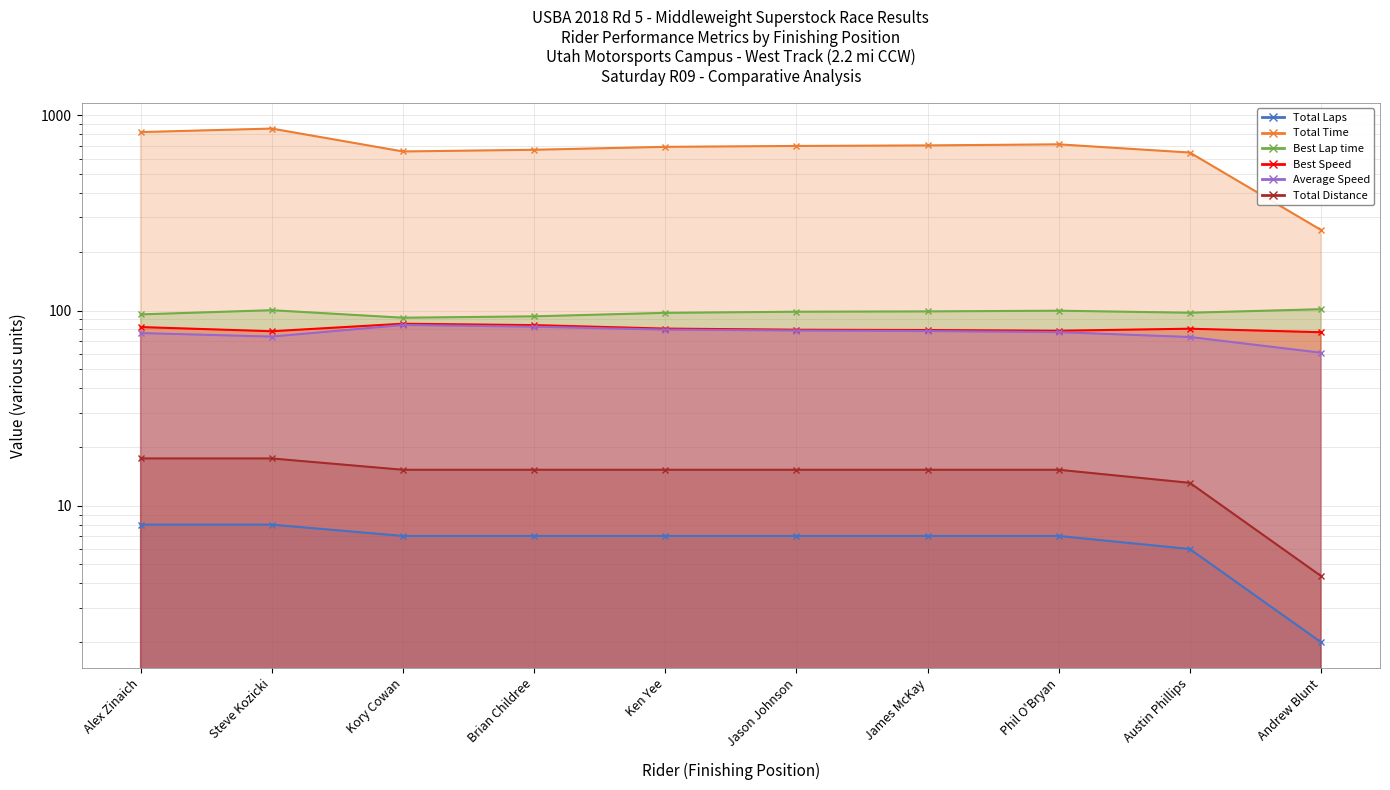

What is the difference between the Total Laps values at Alex Zinaich and Jason Johnson?

1.0